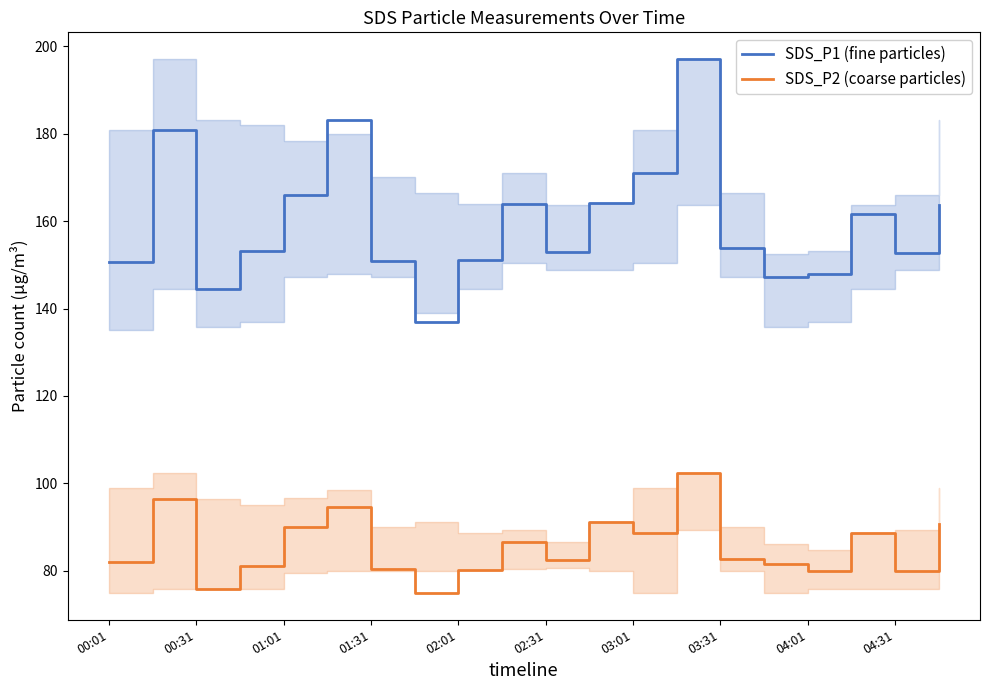

Where is SDS_P1 (fine particles) nearest to the value 167?

01:01